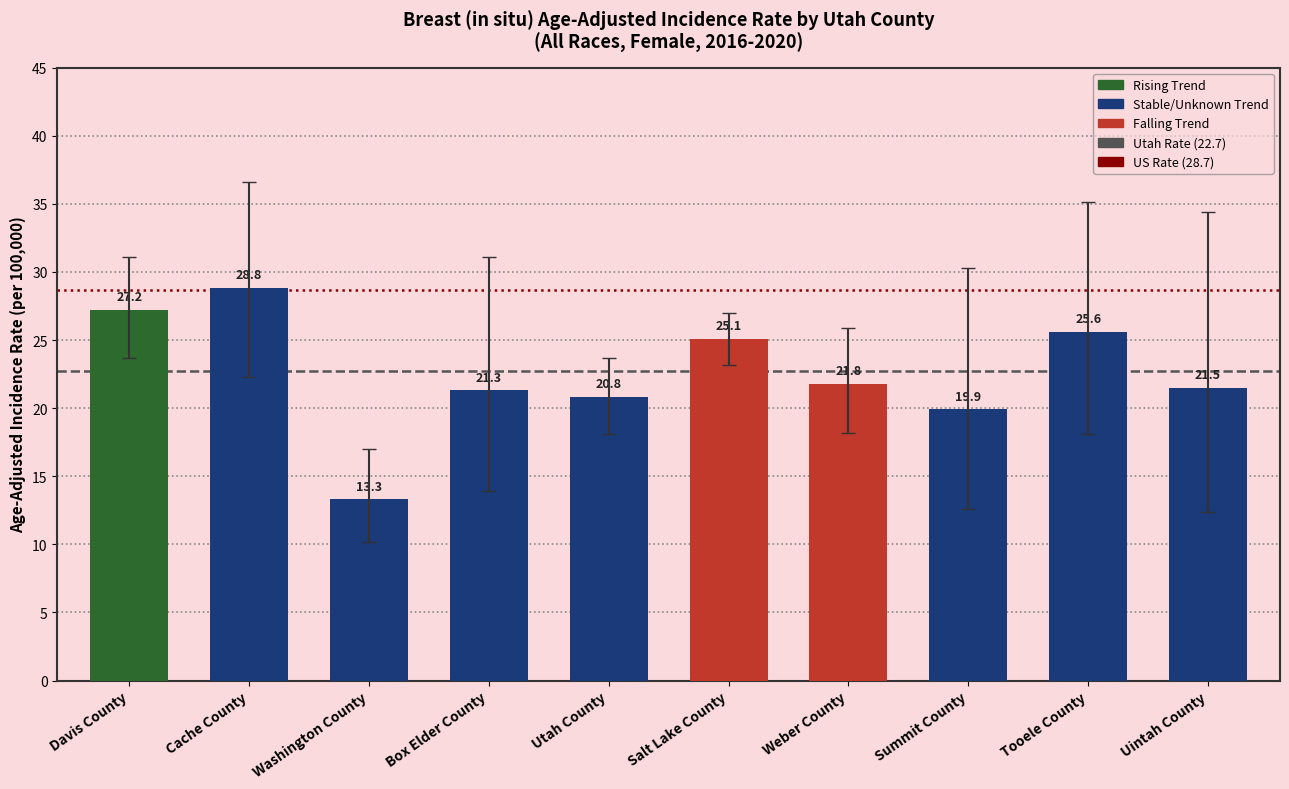

What is the label of the 8th bar from the right?

Washington County